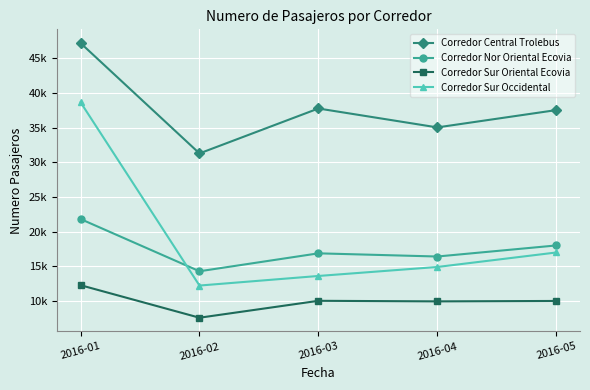

At which category is the sum across all series the highest?

2016-01